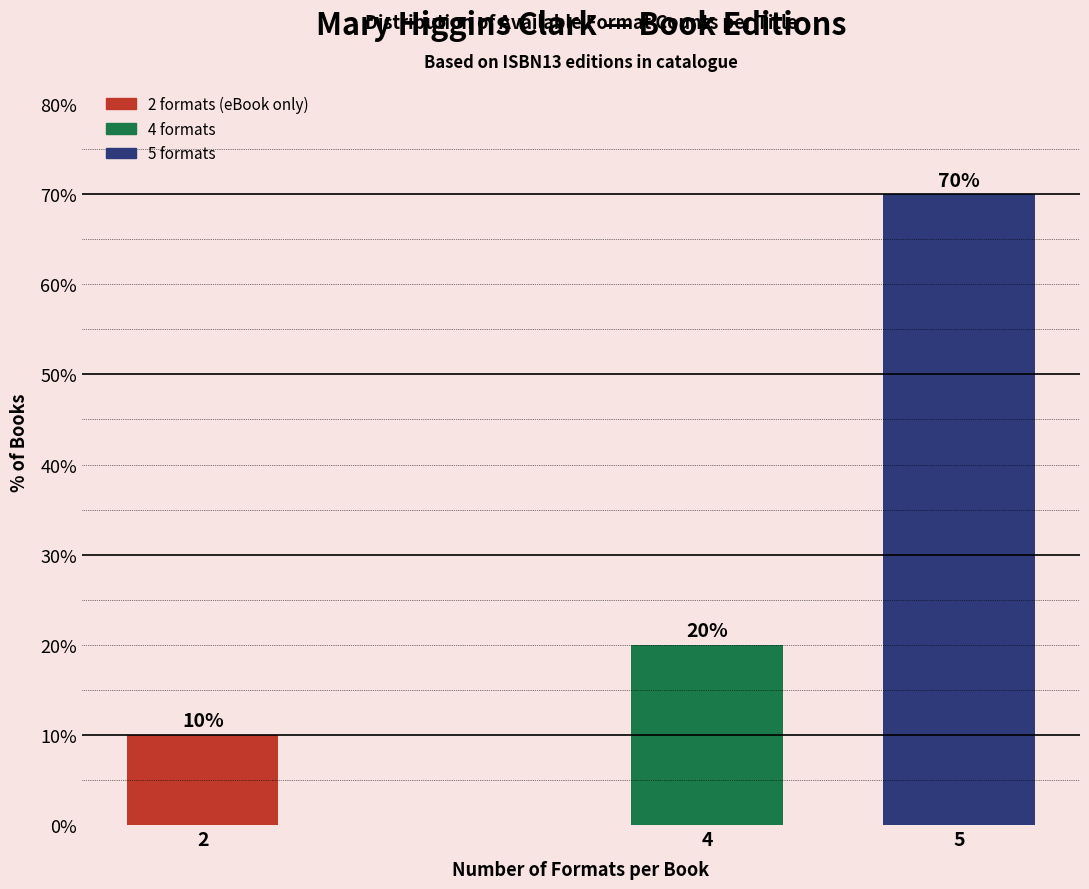

Reading left to right, transcribe all the data shown in this chart.

2=10	4=20	5=70